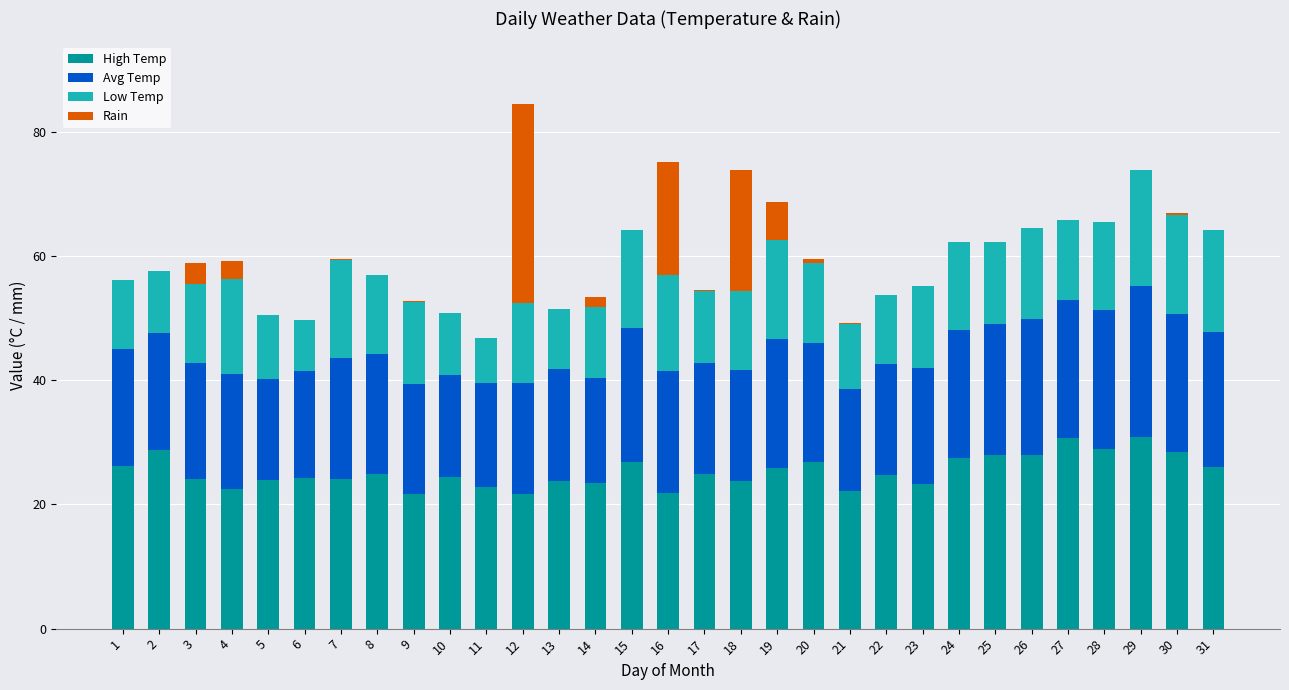

What are all the series names shown in the legend?

High Temp, Avg Temp, Low Temp, Rain